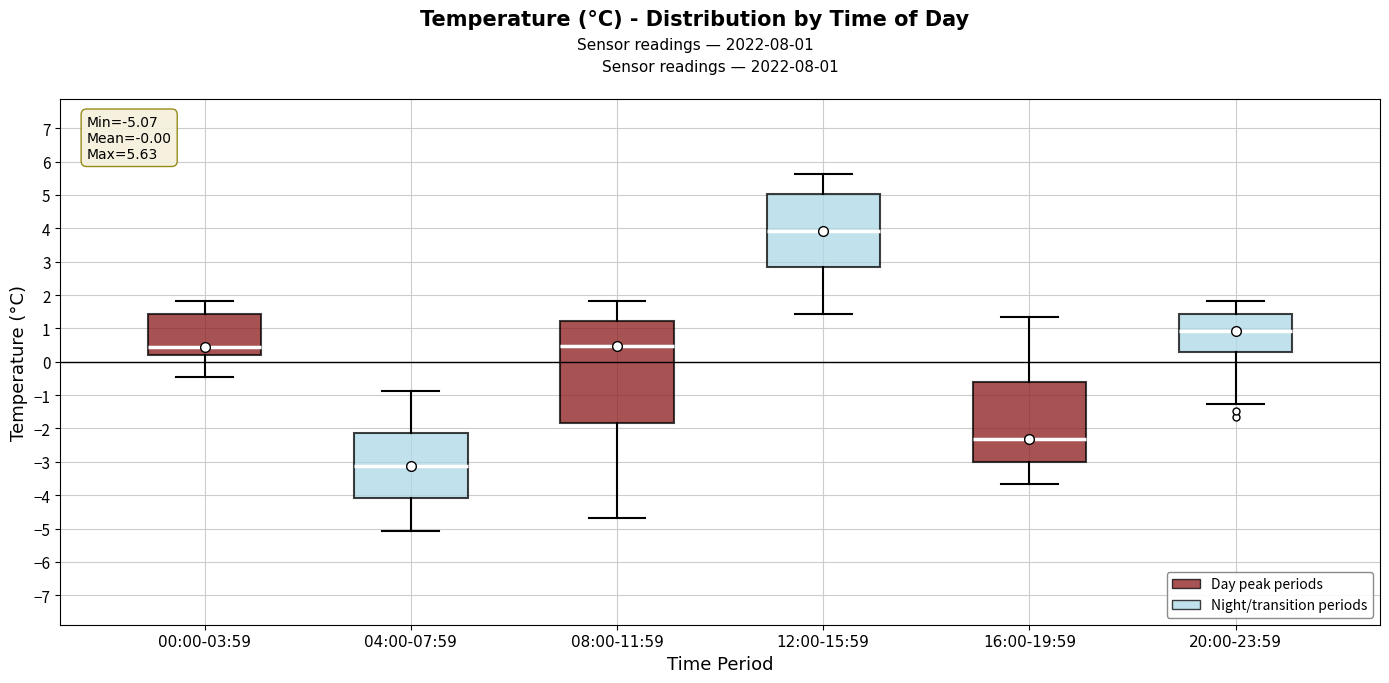

Comparing the boxes themselves (not the whiskers), which one is the tallest?

08:00-11:59